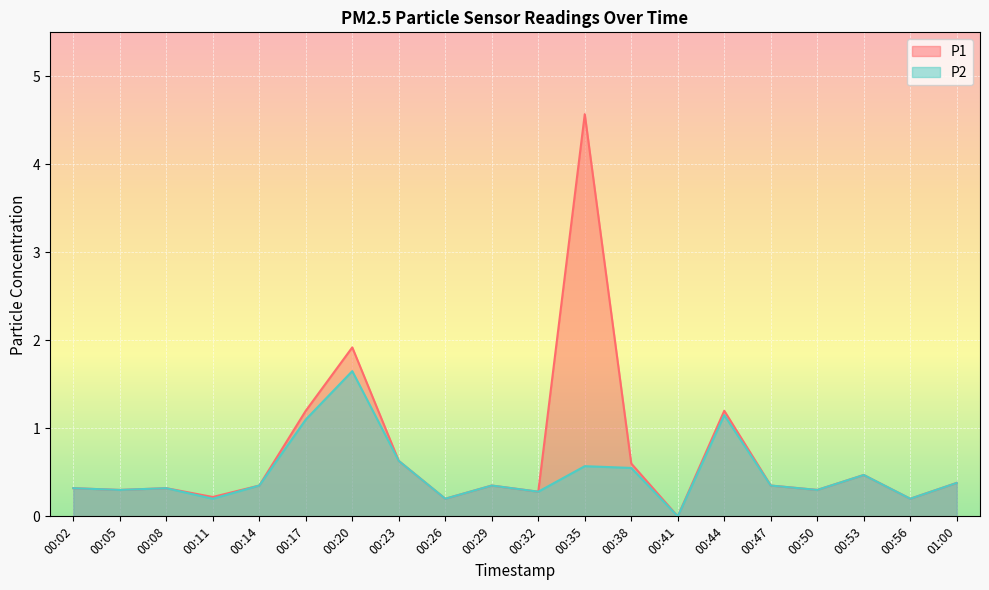

What is the approximate value of P2 at 00:11?

0.2